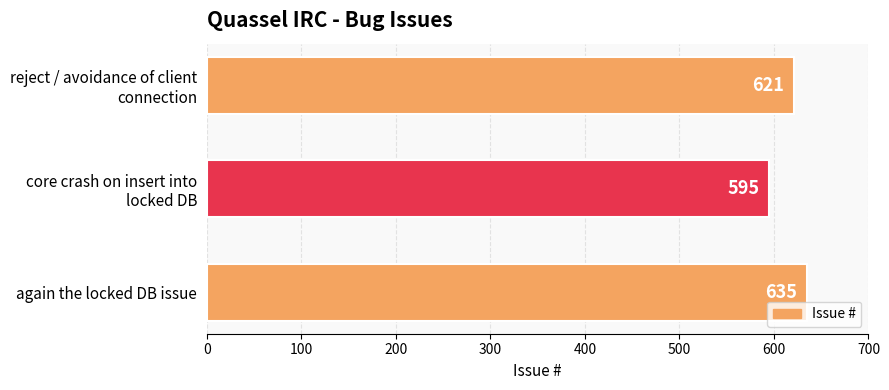

The value at again the locked DB issue is 635. True or false?

True